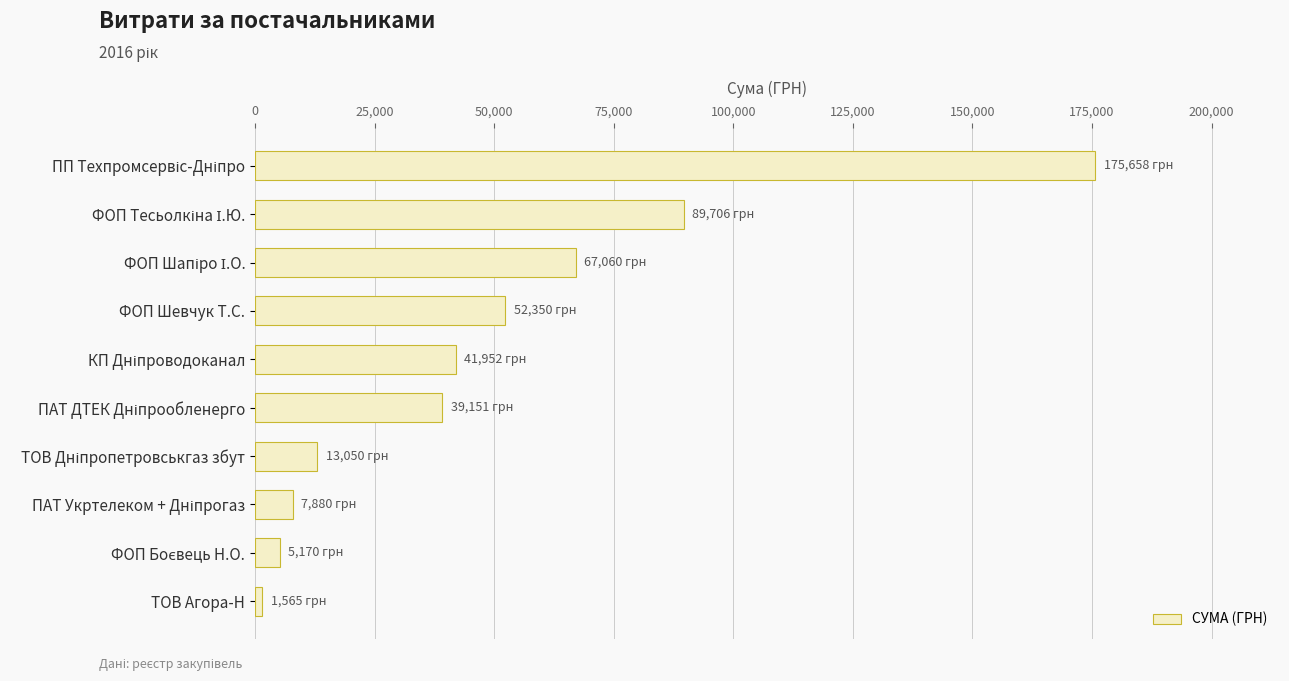

What is the difference between the maximum and second lowest values?

170487.9